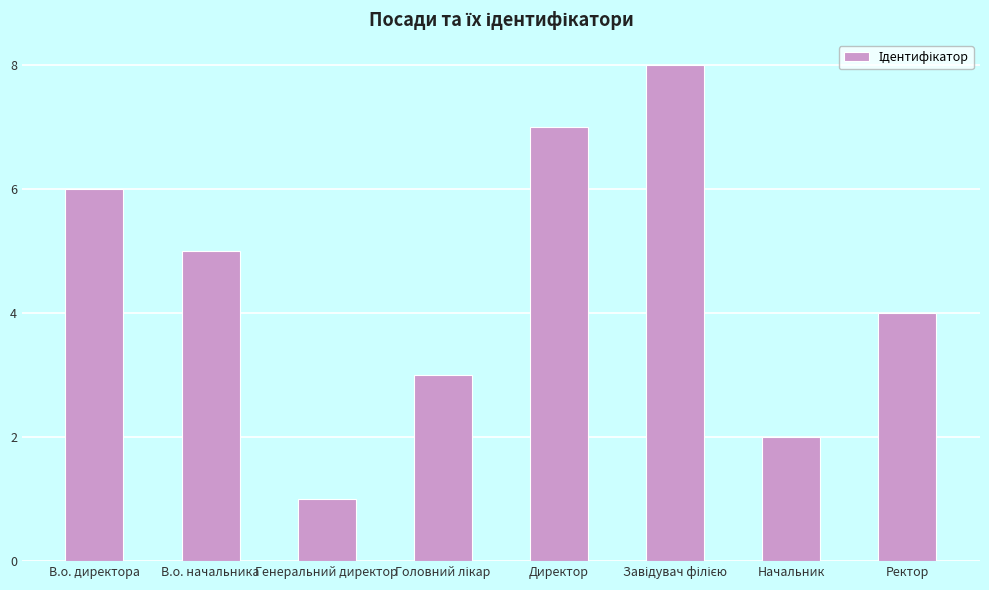

What is the sum of all values?

36